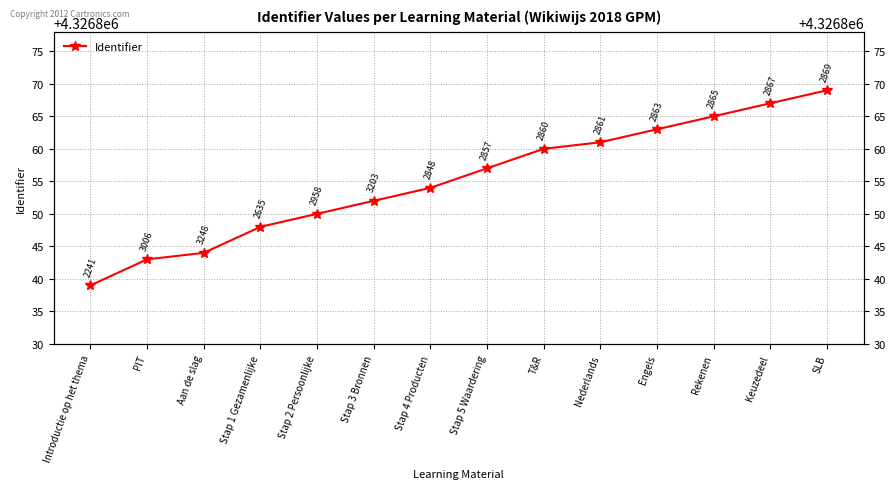

At which label is the value closest to 4326854?

Stap 4 Producten